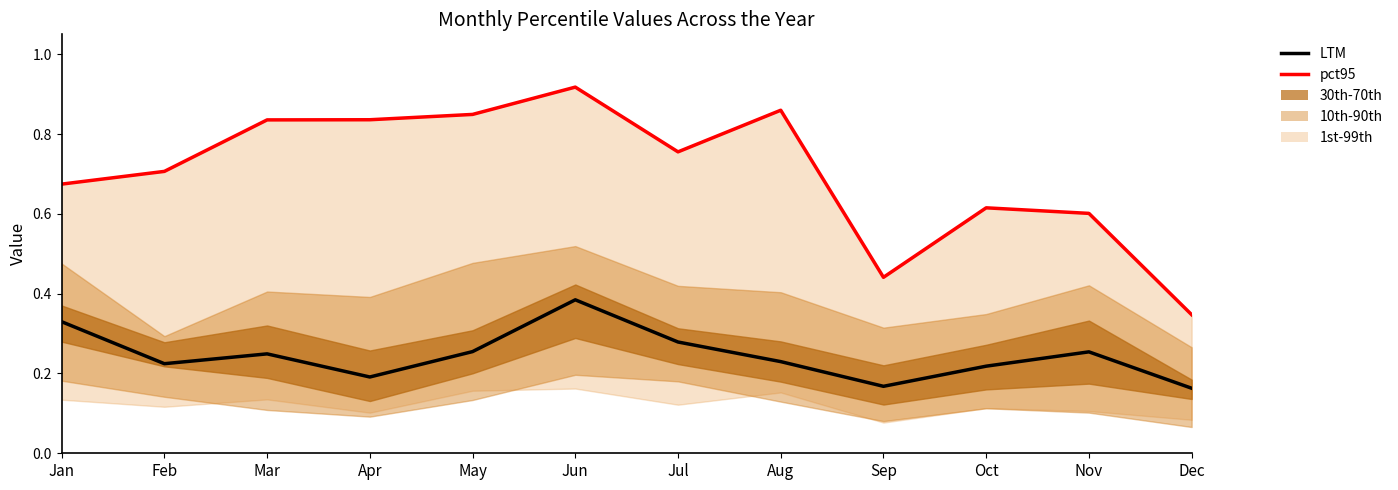

What is the difference between the maximum and minimum values in the pct95 series?

0.6